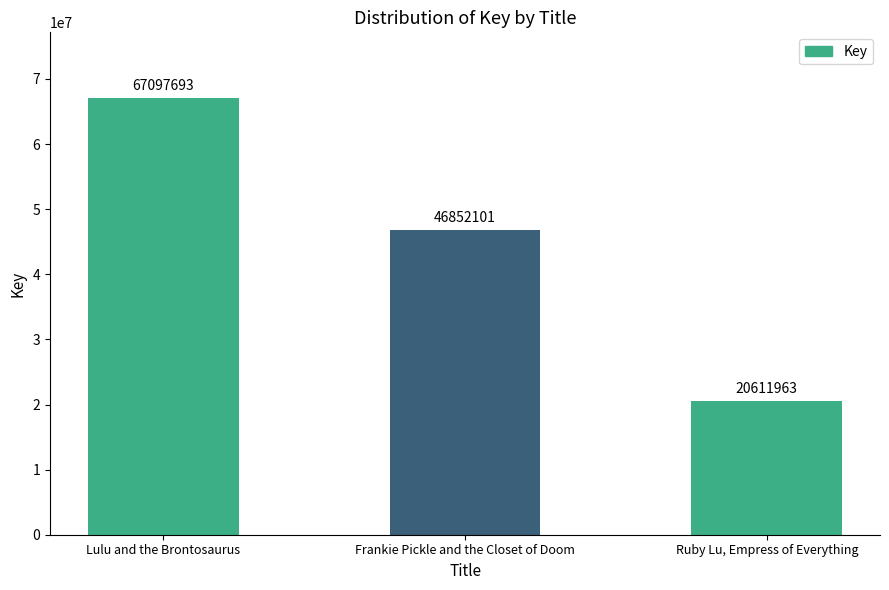

Where is the data nearest to the value 43854828?

Frankie Pickle and the Closet of Doom